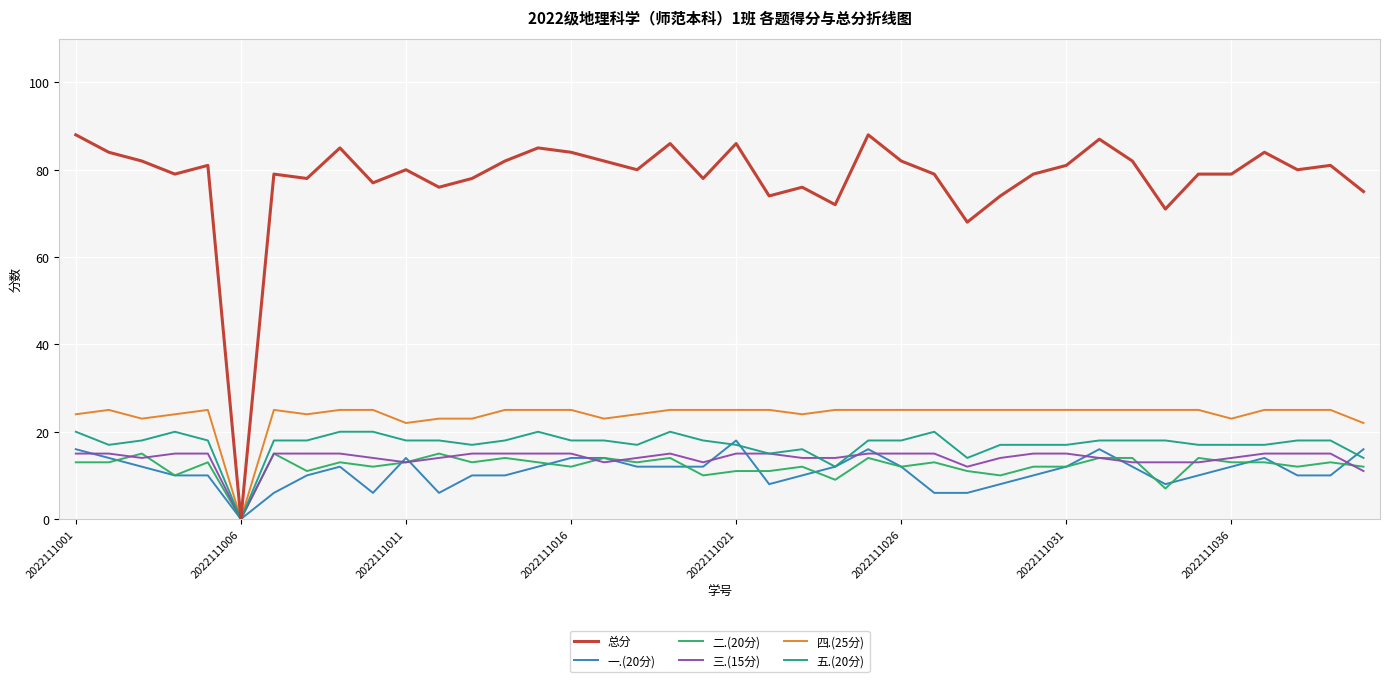

Which series has the largest range (max minus min)?

总分